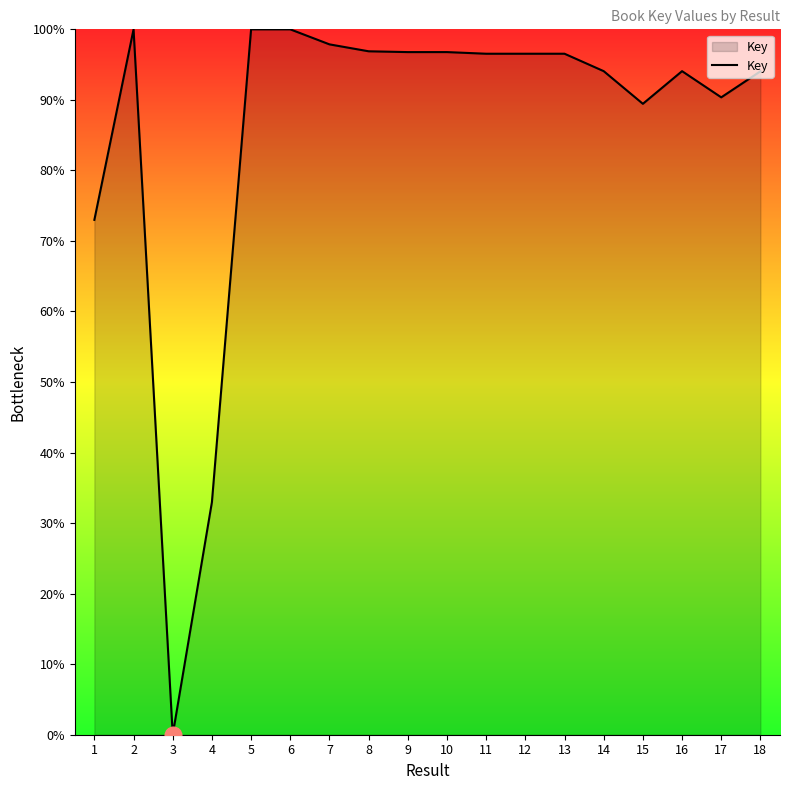

How many lines are shown in the chart?

1